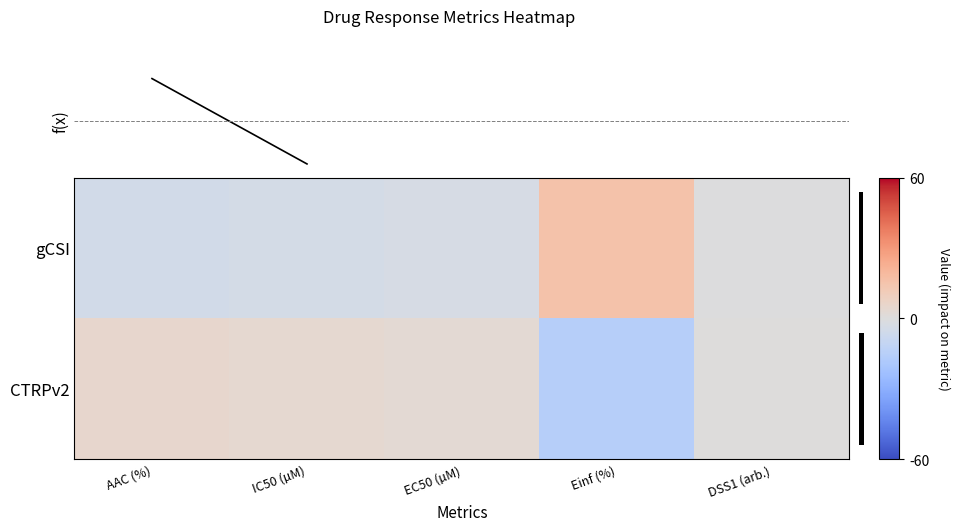

Is it true that CTRPv2 equals 0.0 at DSS1 (arb.)?

False